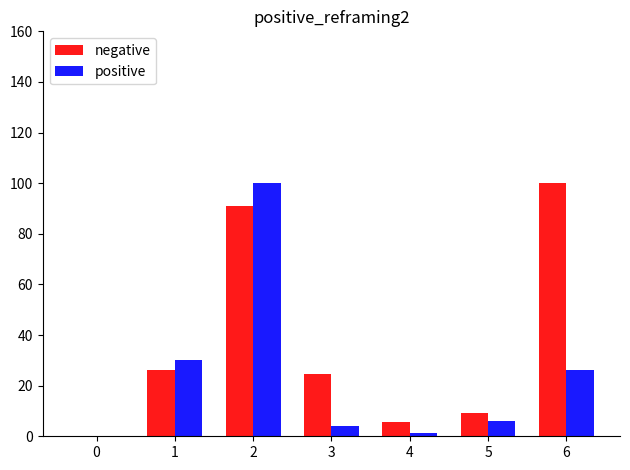

True or false: positive has a value of 0.0 at 0.

True